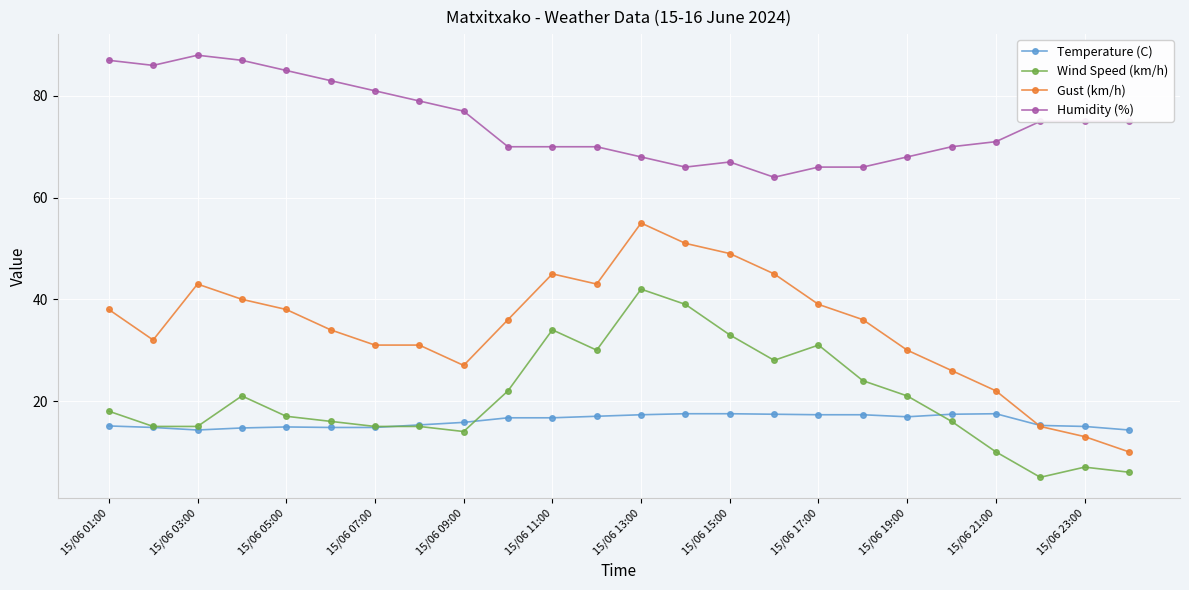

True or false: Humidity (%) and Gust (km/h) cross at least once.

False